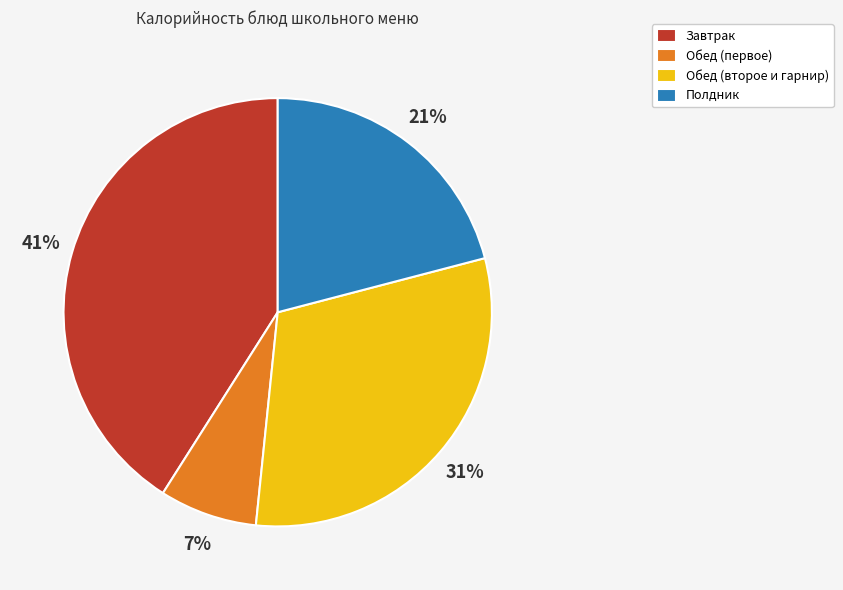

The Завтрак slice represents 41% of the pie. True or false?

True